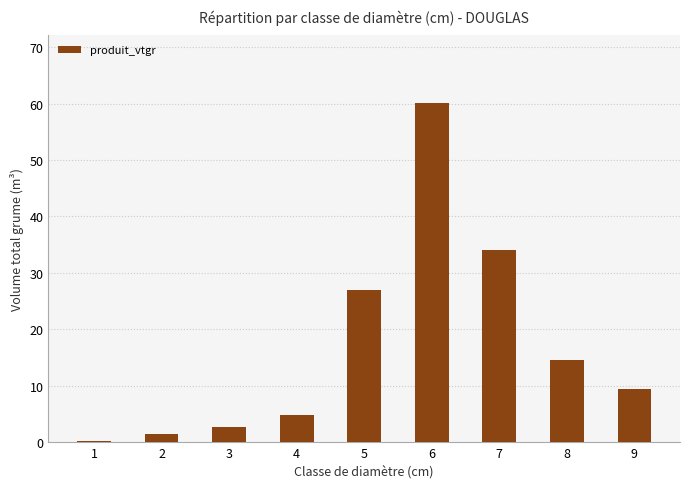

Which has a higher value, 4 or 3?

4